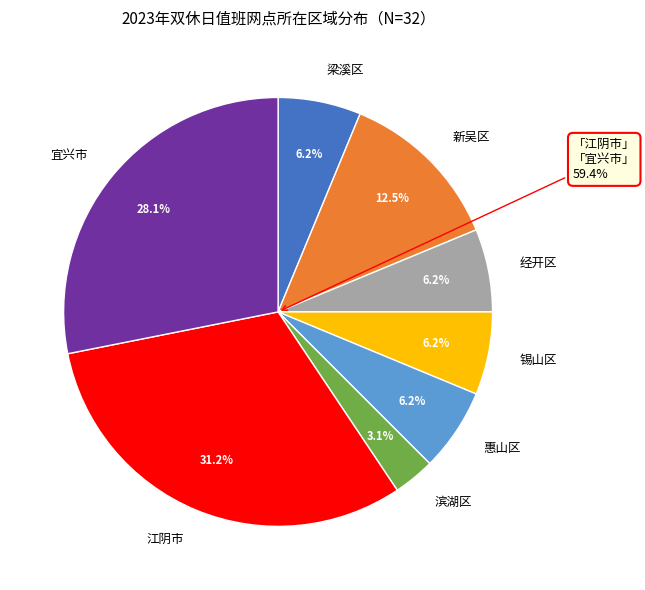

Do 经开区 and 滨湖区 together represent more than half of the pie?

No